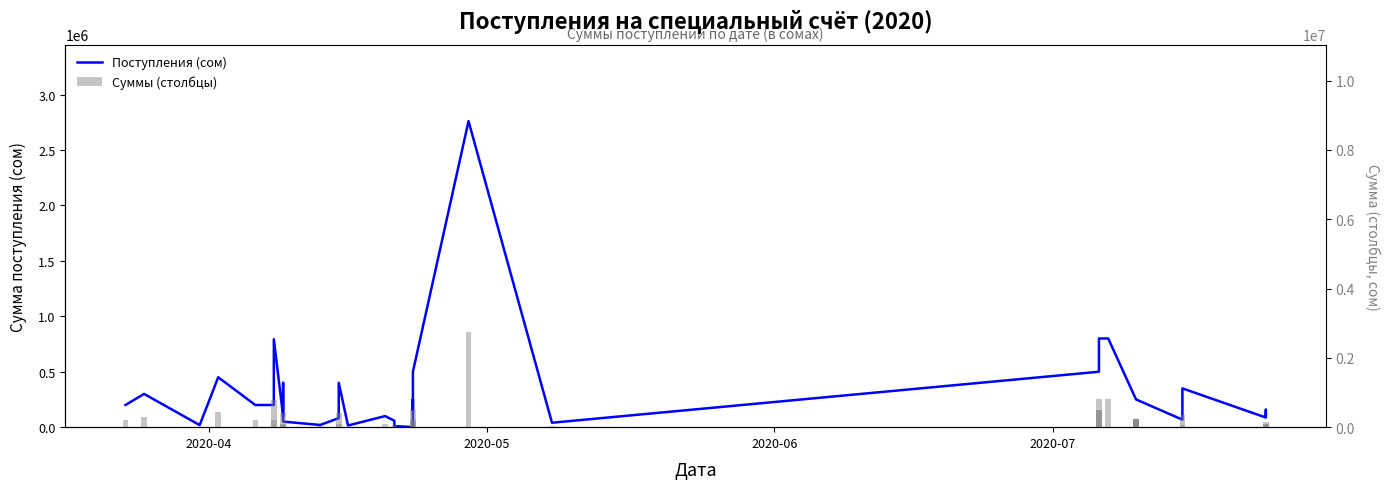

What is the difference between the second highest and minimum values in the Суммы (столбцы) series?

799400.0